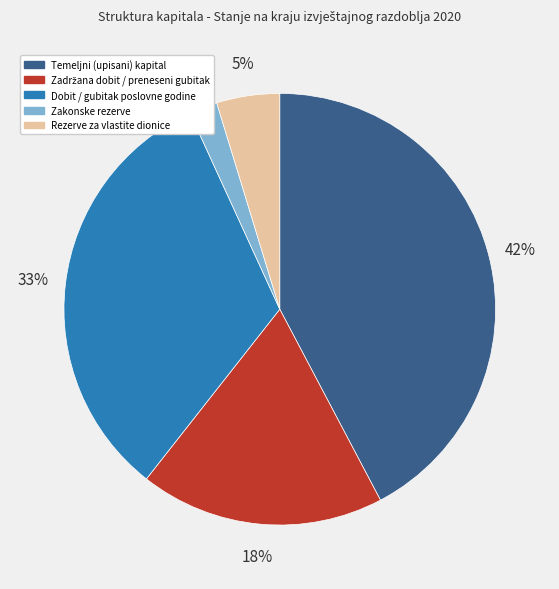

Which slice is the smallest?

Zakonske rezerve